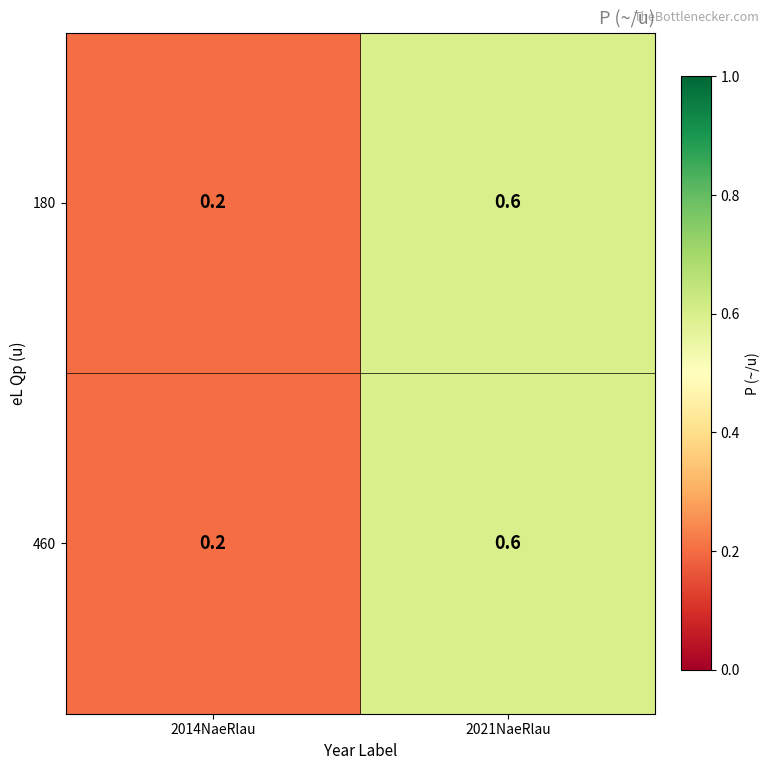

What is the average value of the 460 series?

0.4